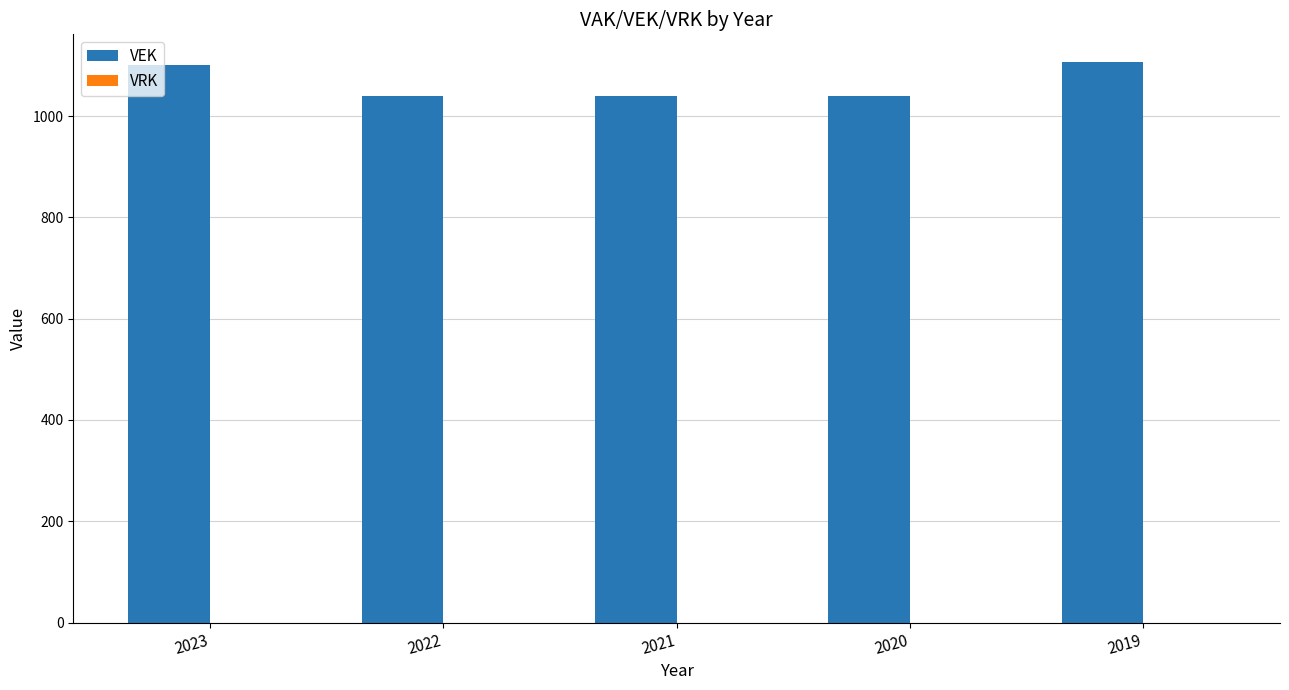

What is the minimum value shown in the chart?

1040